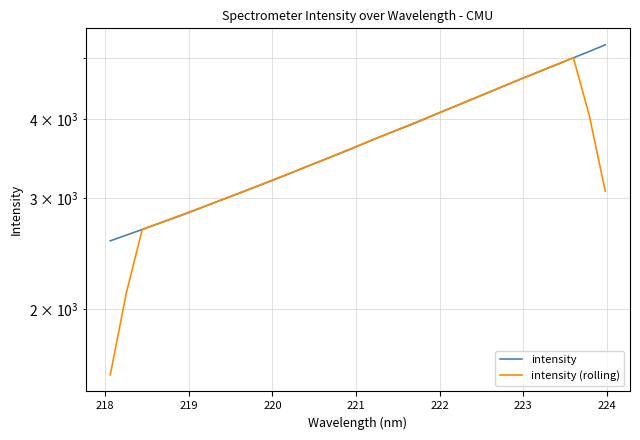

What are all the series names shown in the legend?

intensity, intensity (rolling)